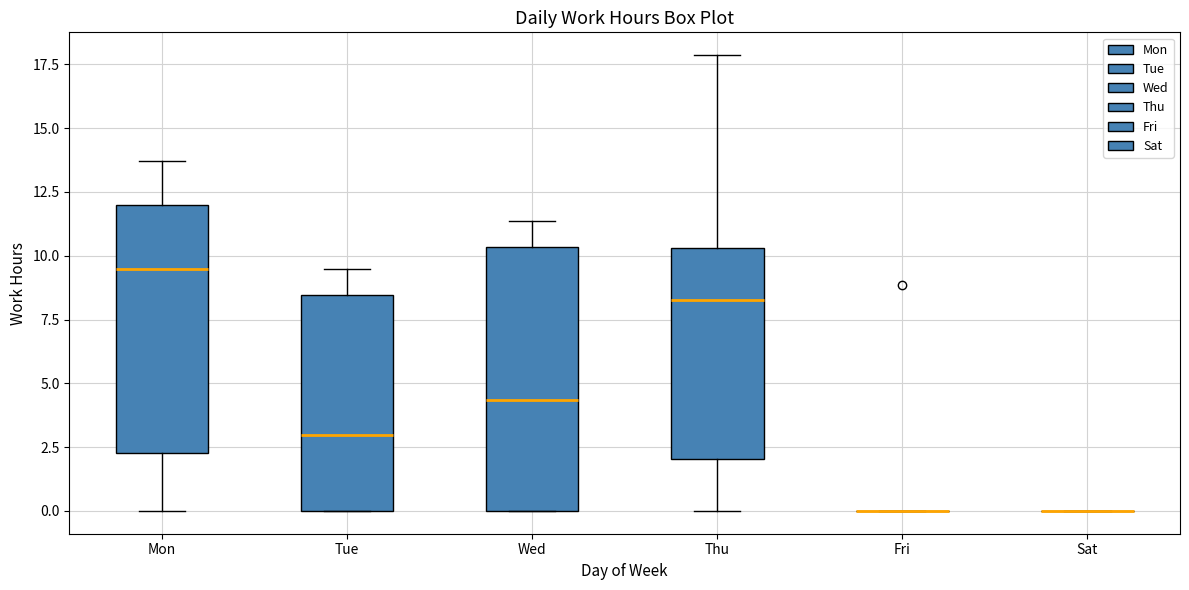

Reading left to right, read every box against the y-axis: the position of its median line, the range the box covers, and the ends of its whiskers. The values are not printed on the chart, so give them approximately, as read against the axis.

Mon: median 9.5, box 2.5 to 12.0, whiskers 0.0 to 13.5
Tue: median 3.0, box 0.0 to 8.5, whiskers 0.0 to 9.5
Wed: median 4.5, box 0.0 to 10.5, whiskers 0.0 to 11.5
Thu: median 8.5, box 2.0 to 10.5, whiskers 0.0 to 18.0
Fri: box collapsed to a line at 0.0, whiskers 0.0 to 0.0
Sat: box collapsed to a line at 0.0, whiskers 0.0 to 0.0